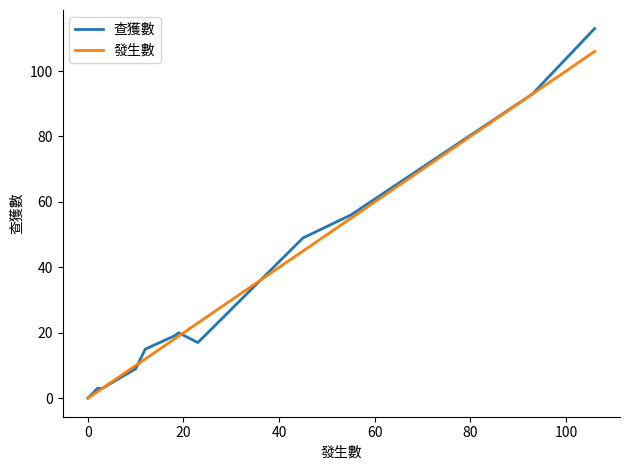

After their last crossing, which series has the higher values: 發生數 or 查獲數?

查獲數